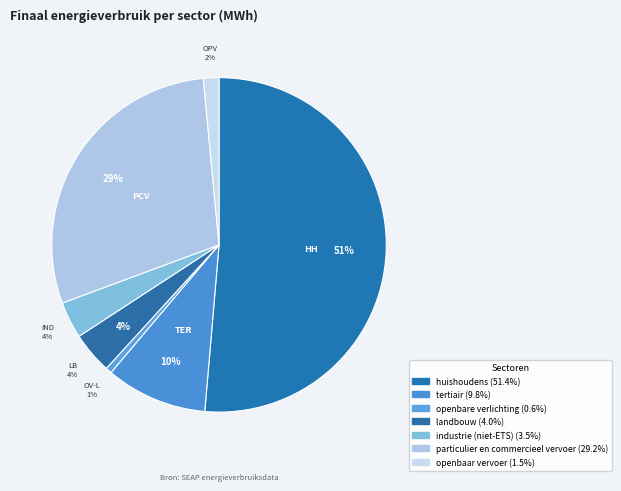

To the nearest percent, what portion does landbouw represent?

4%